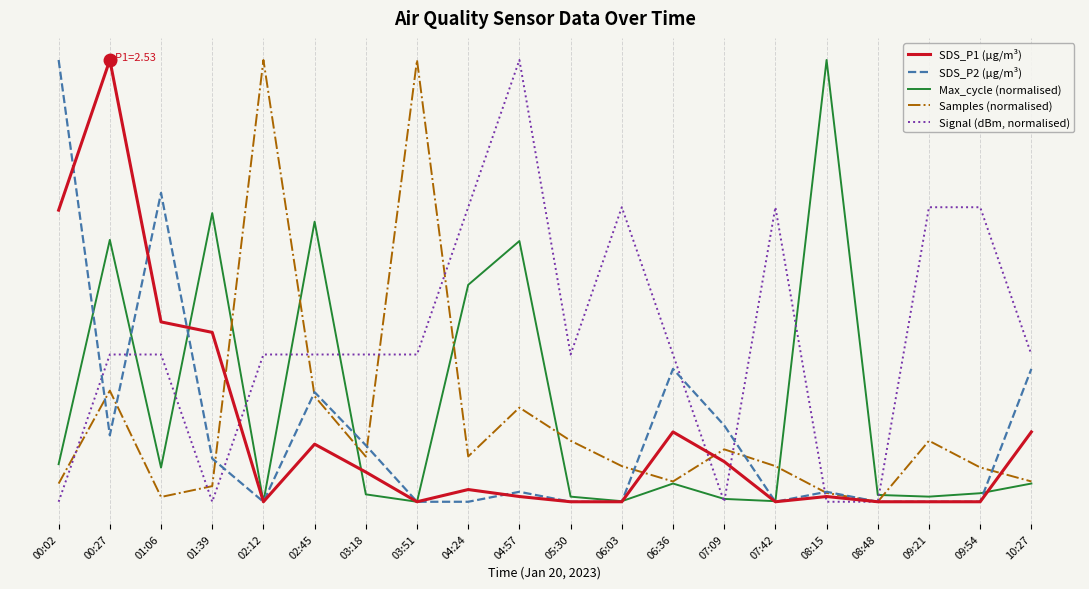

The Samples (normalised) series shows 1.3 at 08:48. True or false?

False